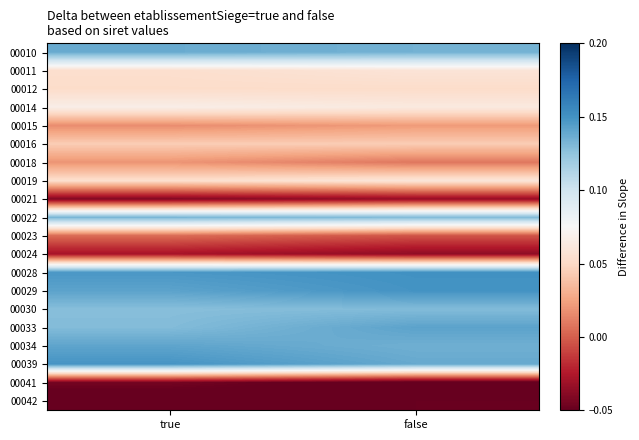

Reading right to left, what are all the values shown in this chart?

00010: false=0.1	true=0.1
00011: false=0.1	true=0.1
00012: false=0.1	true=0.1
00014: false=0.1	true=0.1
00015: false=0.0	true=0.0
00016: false=0.0	true=0.0
00018: false=0.0	true=0.0
00019: false=0.1	true=0.1
00021: false=-0.0	true=-0.0
00022: false=0.1	true=0.1
00023: false=-0.0	true=0.0
00024: false=-0.0	true=-0.0
00028: false=0.2	true=0.1
00029: false=0.1	true=0.1
00030: false=0.1	true=0.1
00033: false=0.1	true=0.1
00034: false=0.1	true=0.1
00039: false=0.1	true=0.1
00041: false=-0.1	true=-0.0
00042: false=-0.0	true=-0.1